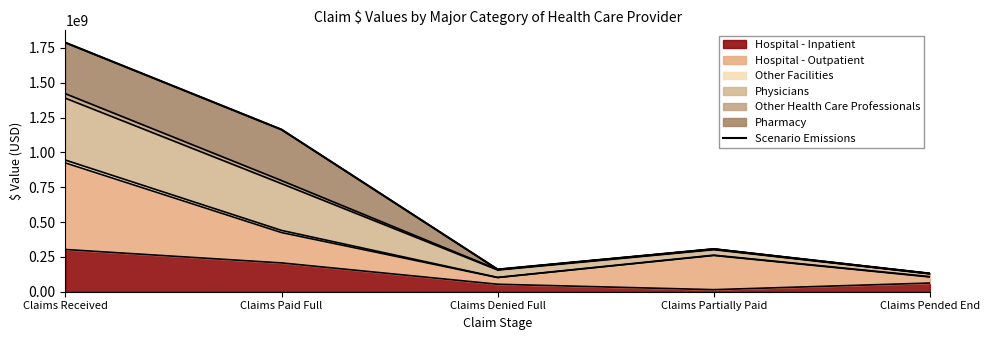

What is the smallest value displayed?

130821313.4